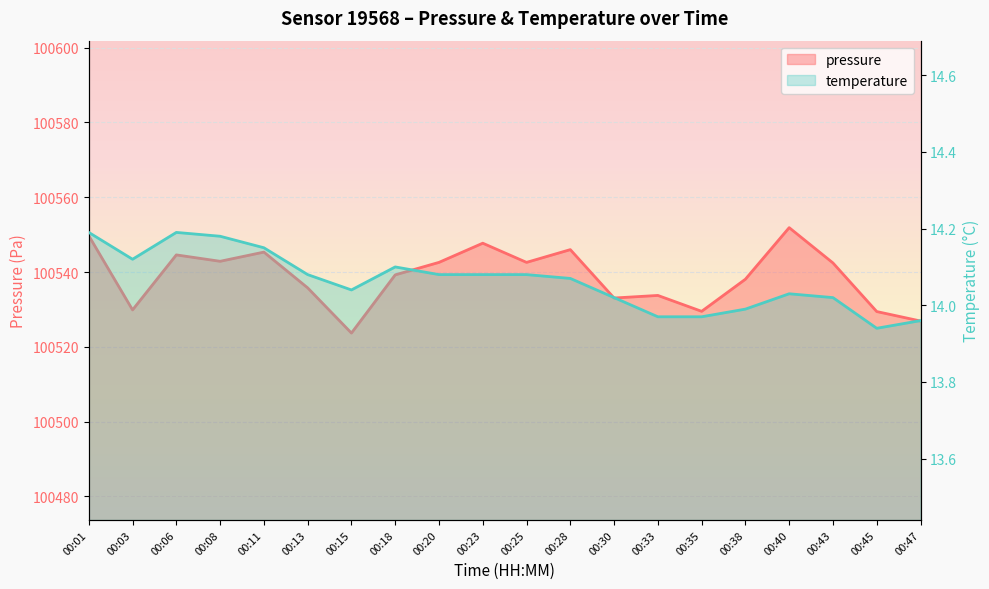

Where does the pressure series first go above 100542?

00:01